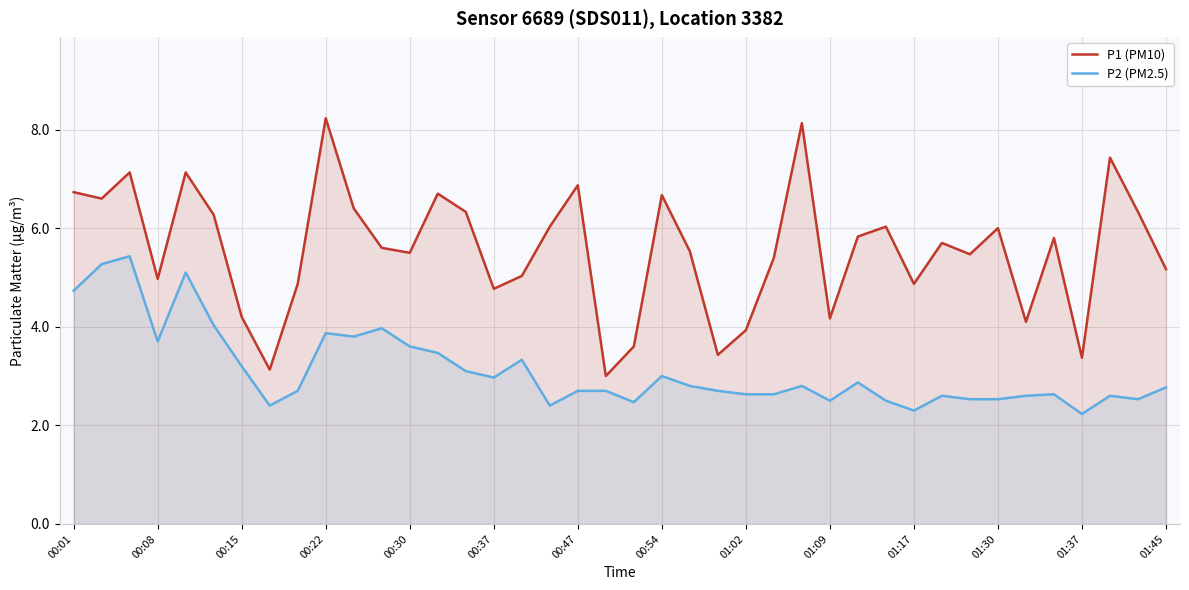

At how many categories does at least one series exceed 2?

40